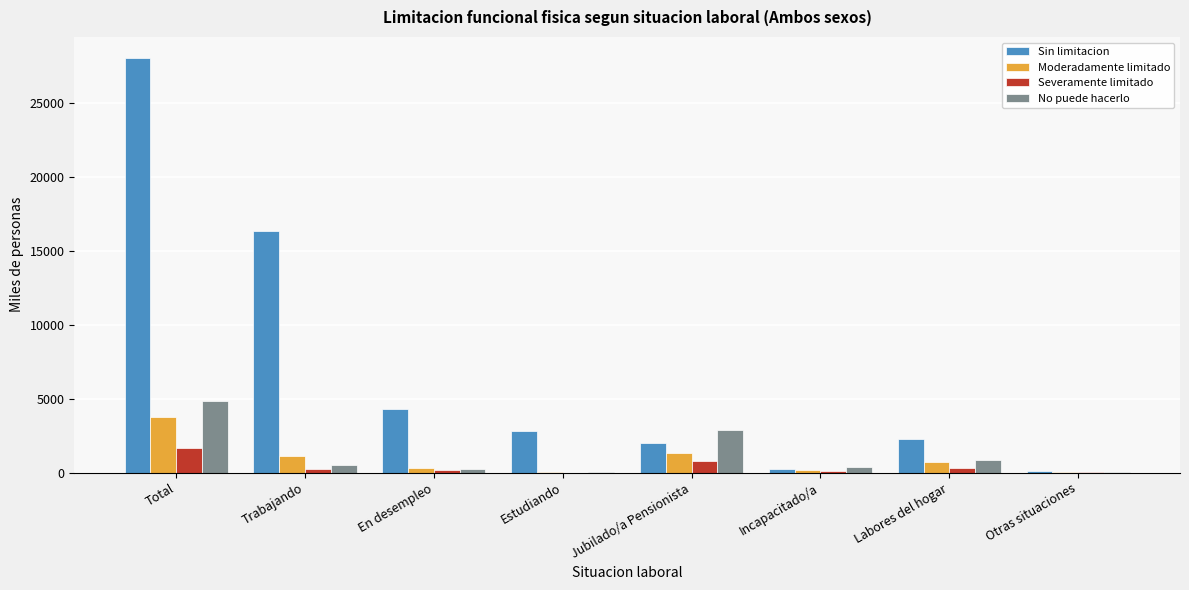

What is the greatest value displayed?

28090.6